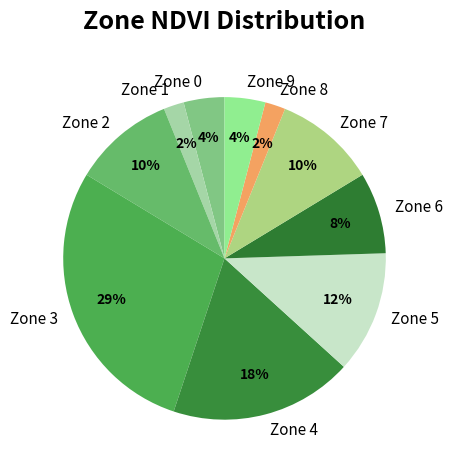

What percentage is the Zone 5 slice, to the nearest percent?

12%